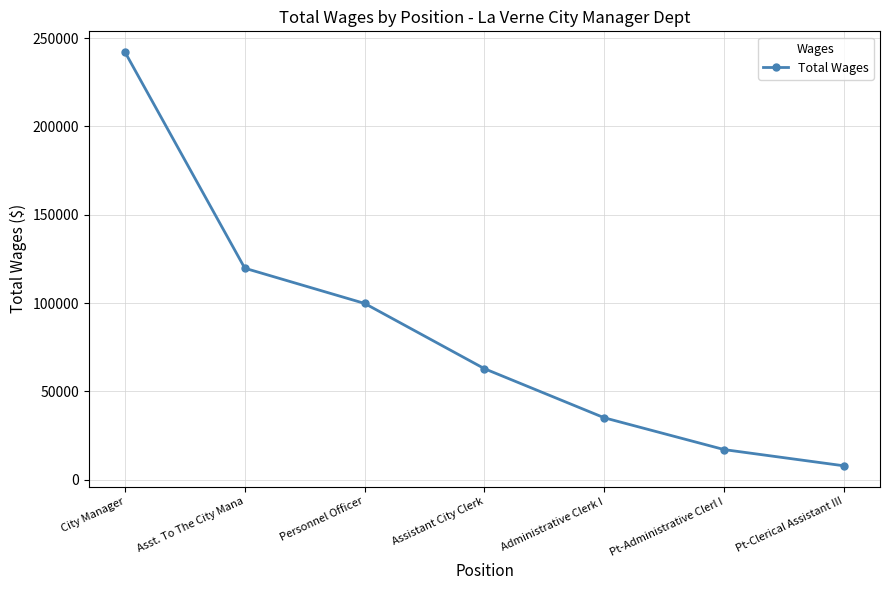

What position from the left is Assistant City Clerk?

4